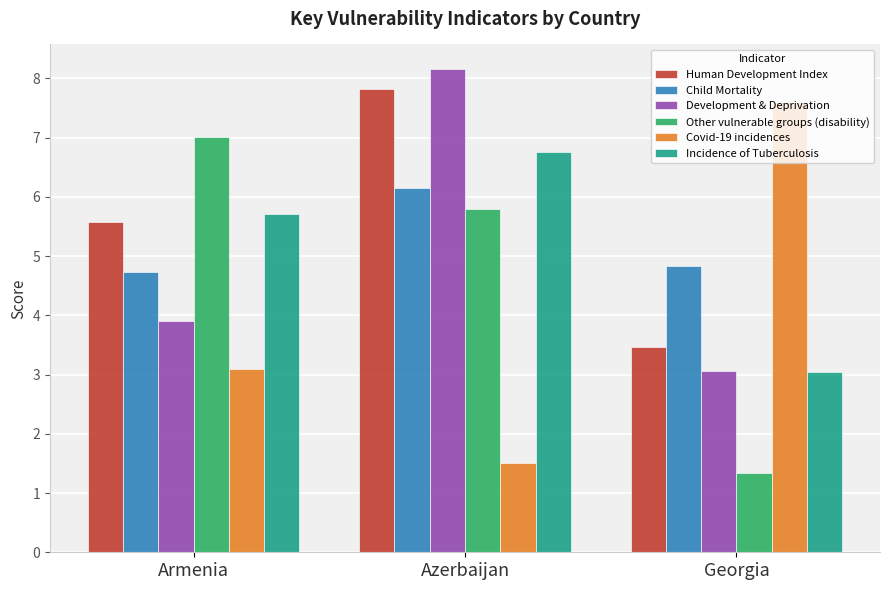

What are all the series names shown in the legend?

Human Development Index, Child Mortality, Development & Deprivation, Other vulnerable groups (disability), Covid-19 incidences, Incidence of Tuberculosis